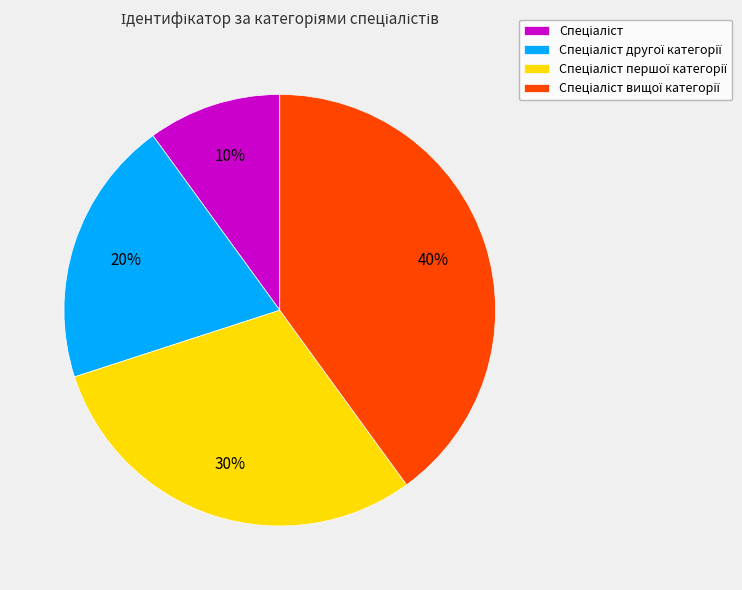

How many slices are in this pie chart?

4